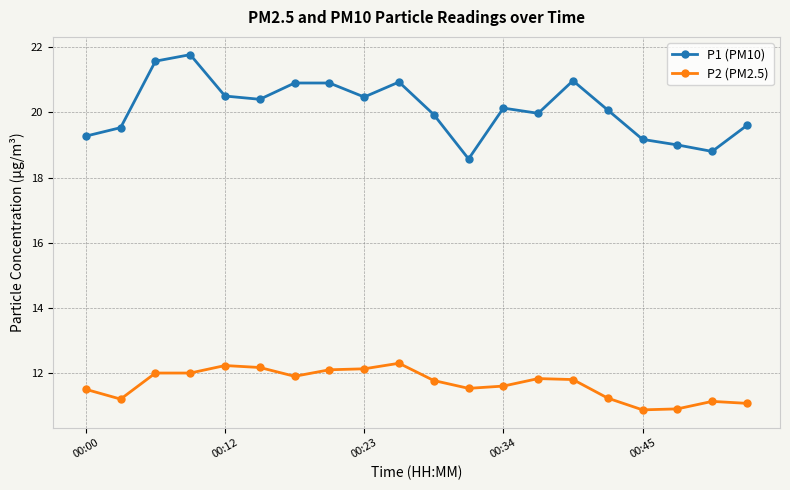

True or false: P2 (PM2.5) and P1 (PM10) intersect in this chart.

False